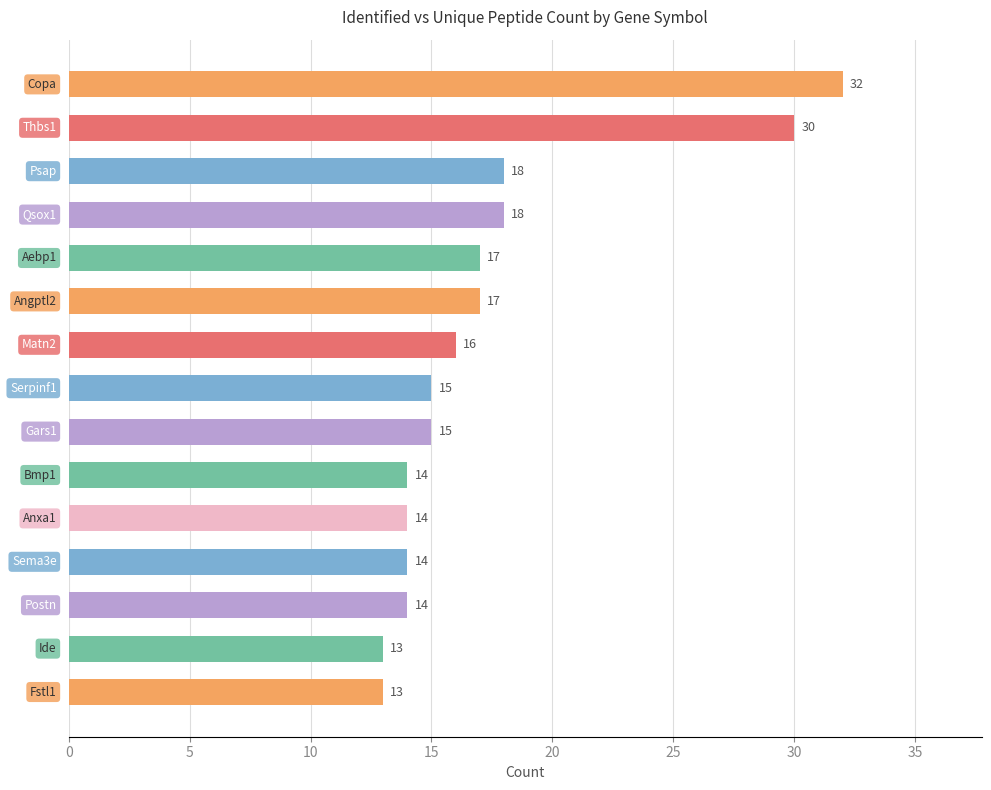

Reading bottom to top, list all the values displayed in this chart.

13	13	14	14	14	14	15	15	16	17	17	18	18	30	32